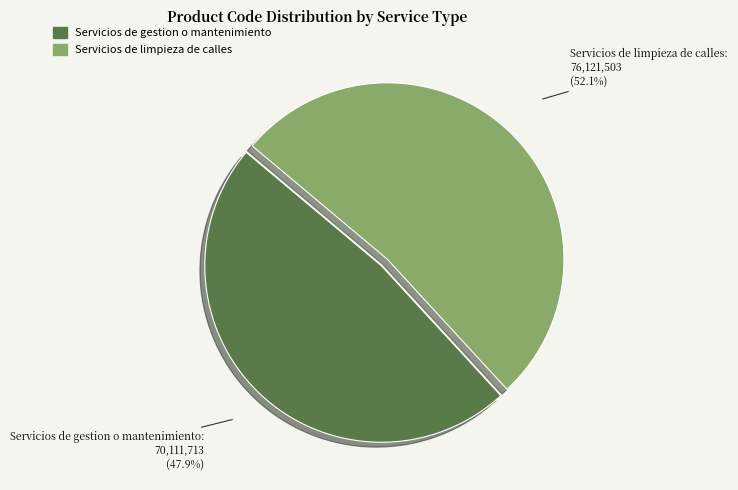

Between Servicios de limpieza de calles and Servicios de gestion o mantenimiento, which is larger?

Servicios de limpieza de calles